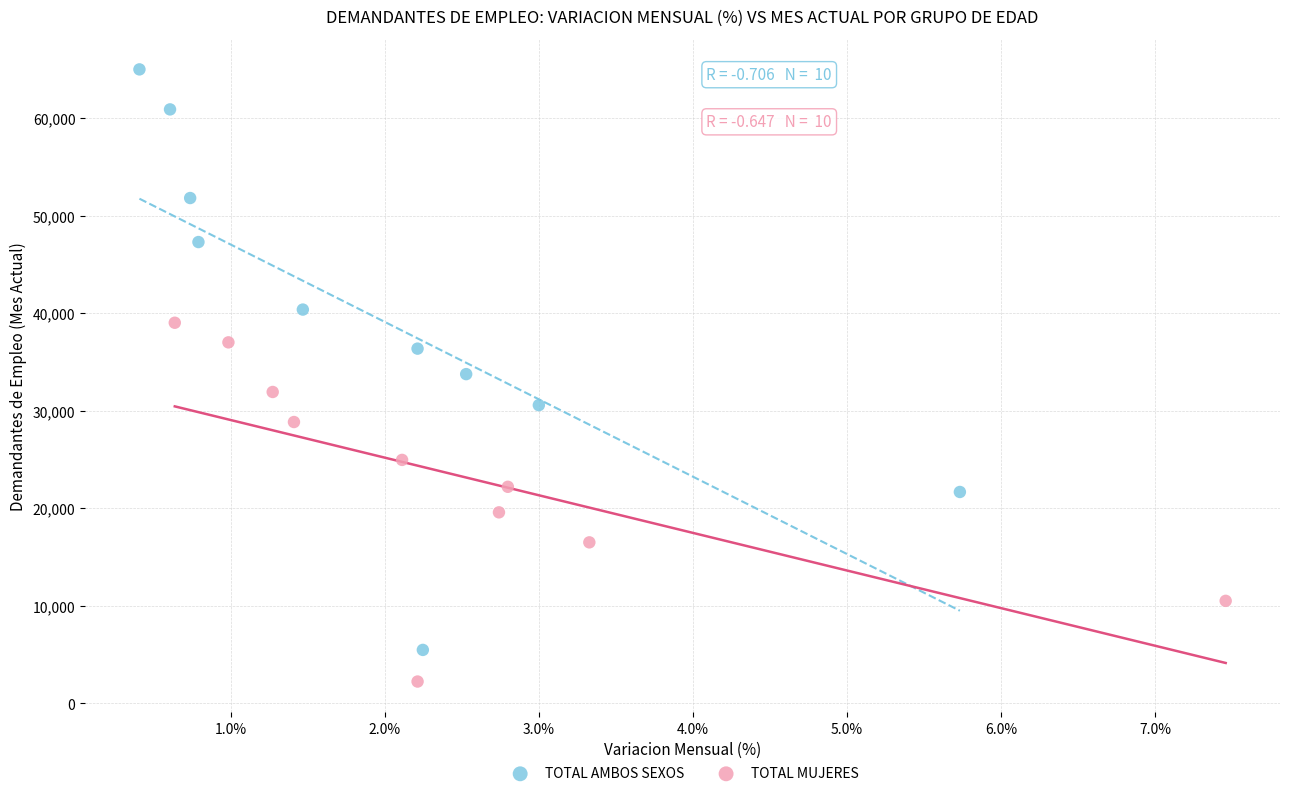

Which series has the widest spread of Y values?

TOTAL AMBOS SEXOS